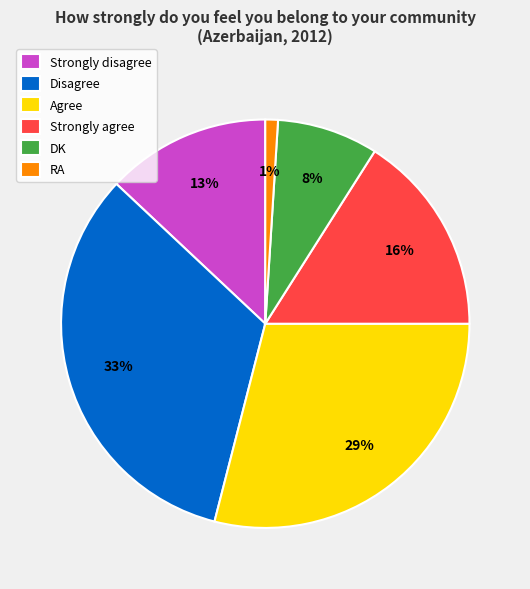

To the nearest percent, what is the difference between the largest and smallest slice percentages?

32%